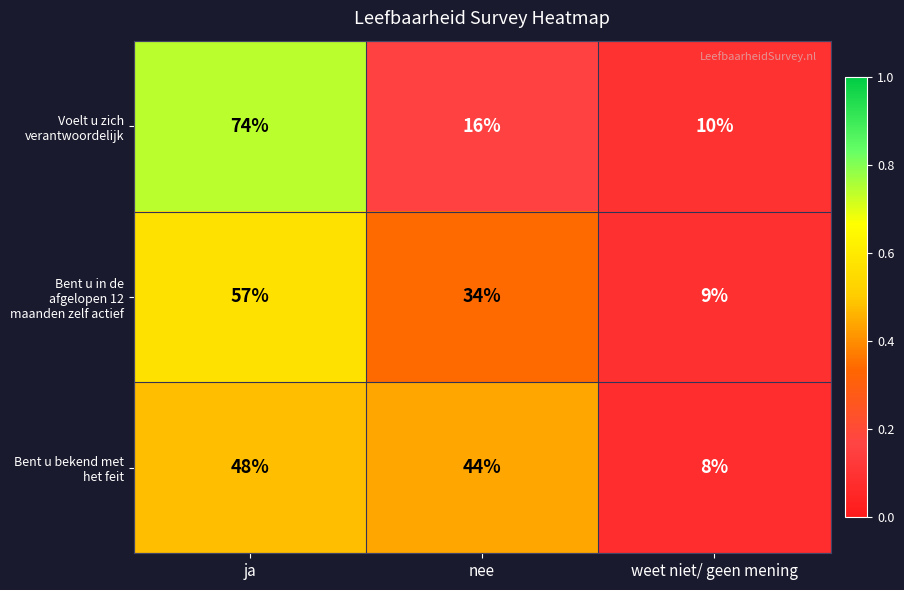

At how many categories does at least one series exceed 9?

3